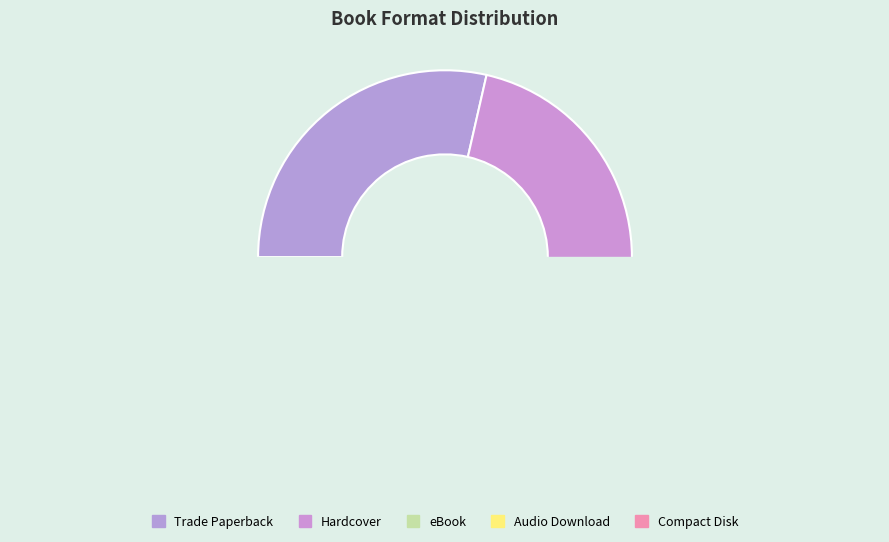

To the nearest percent, what is the combined percentage of Compact Disk and eBook?

30%